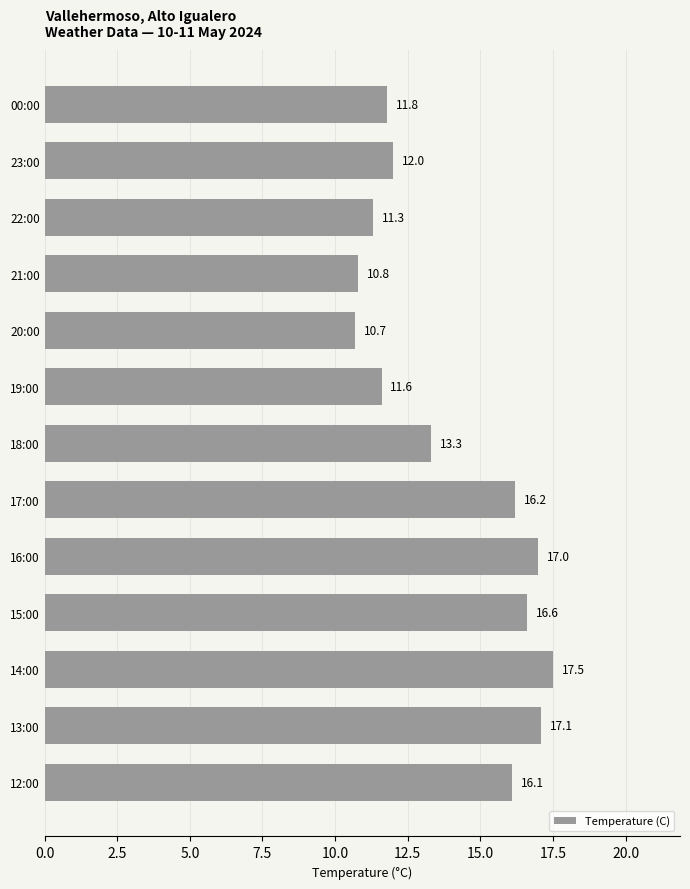

What is the approximate value at 23:00?

12.0